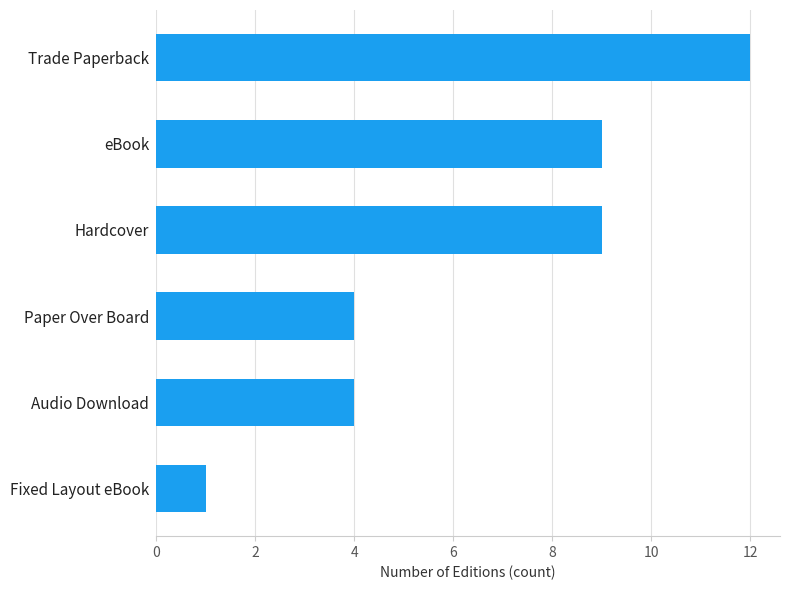

Approximately how many times larger is the value at Trade Paperback compared to Paper Over Board?

3.0